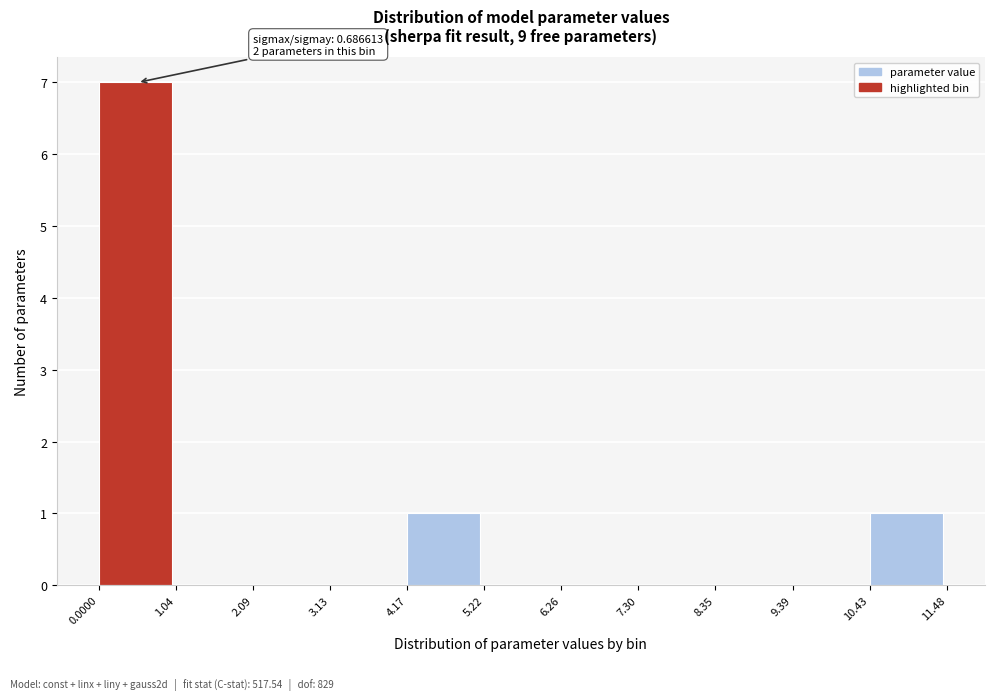

Which range on the x-axis has the tallest bar?

0.0000 to 1.04